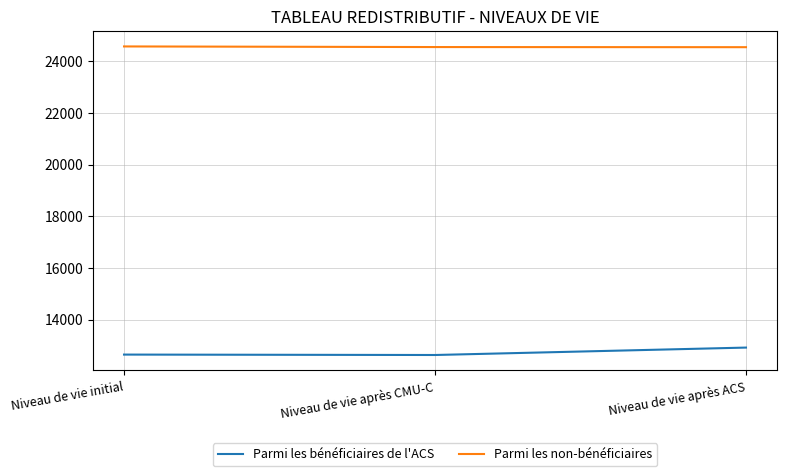

Rank the series at Niveau de vie initial from highest to lowest value.

Parmi les non-bénéficiaires, Parmi les bénéficiaires de l'ACS